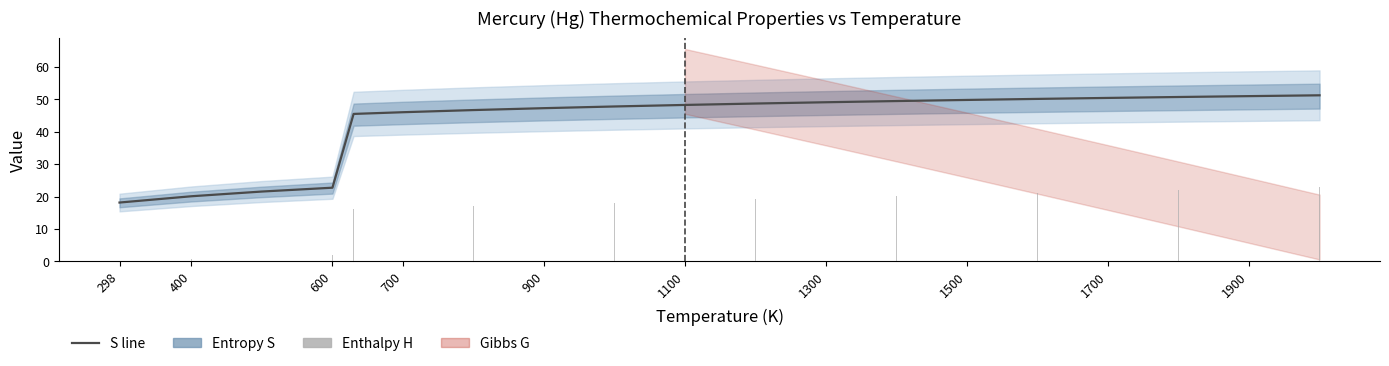

What is the maximum value shown in the chart?

51.2